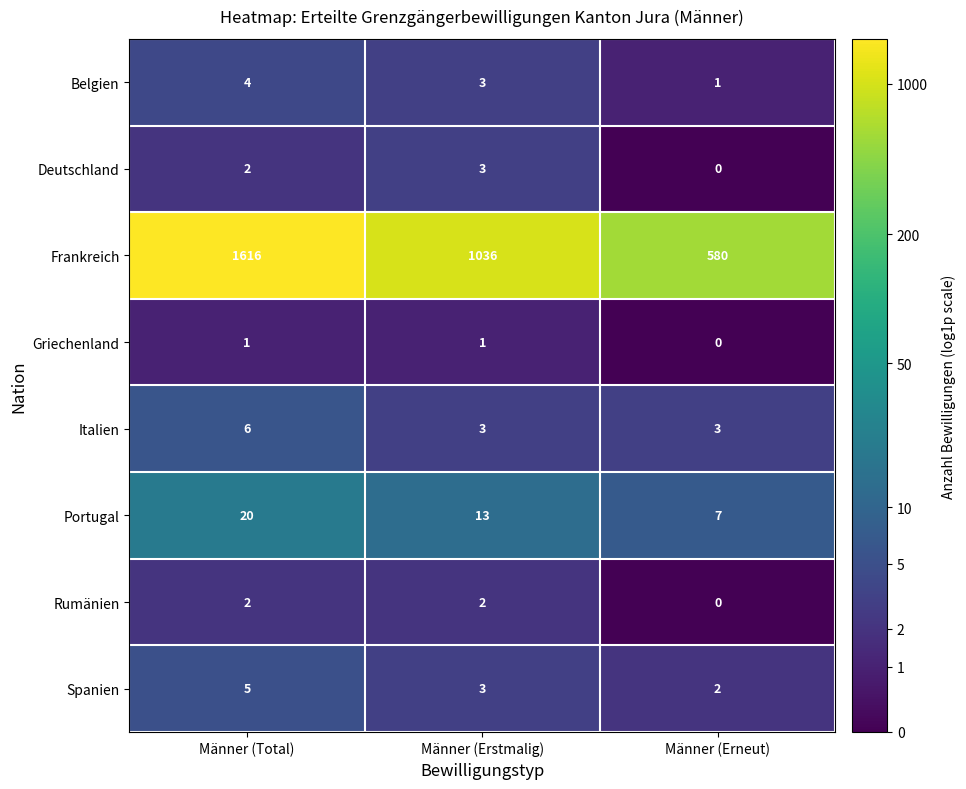

The Deutschland series shows 2 at Männer (Total). True or false?

True